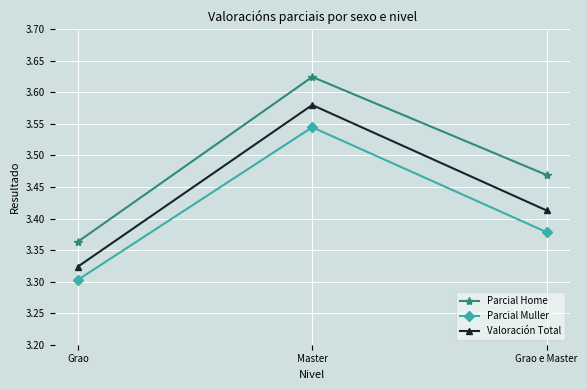

At which category does the chart reach its peak across all series?

Master